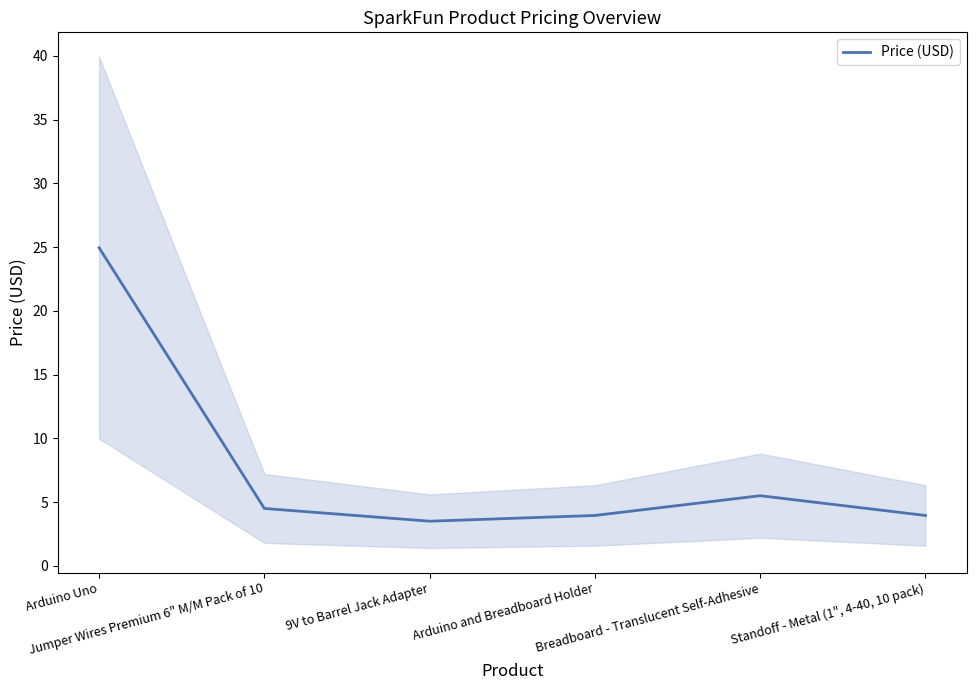

Which has a higher value, Jumper Wires Premium 6" M/M Pack of 10 or Arduino Uno?

Arduino Uno